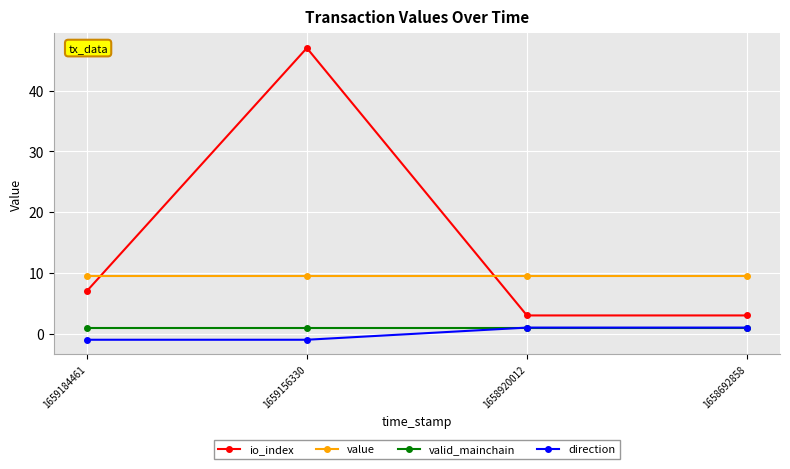

What are all the series names shown in the legend?

io_index, value, valid_mainchain, direction